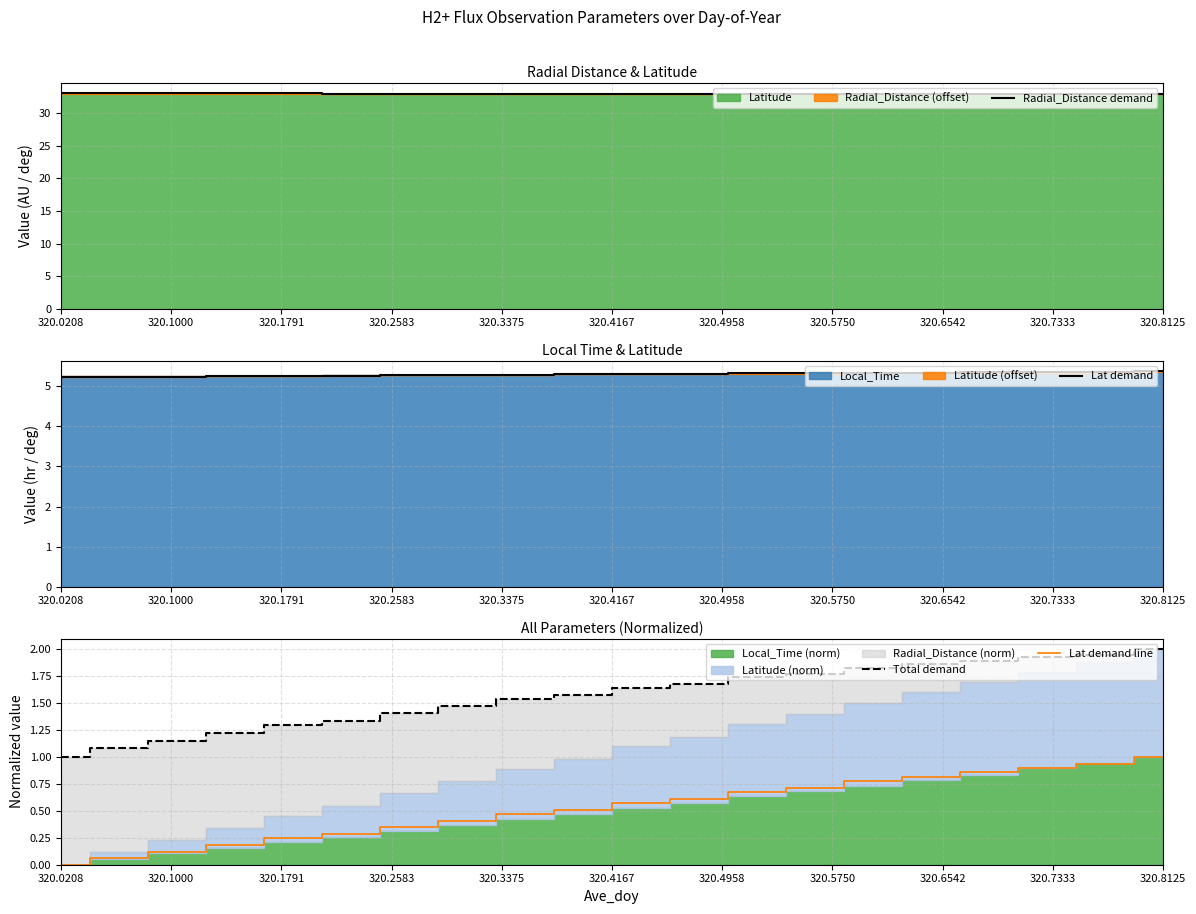

What is the highest value of the Lat demand series?

5.4